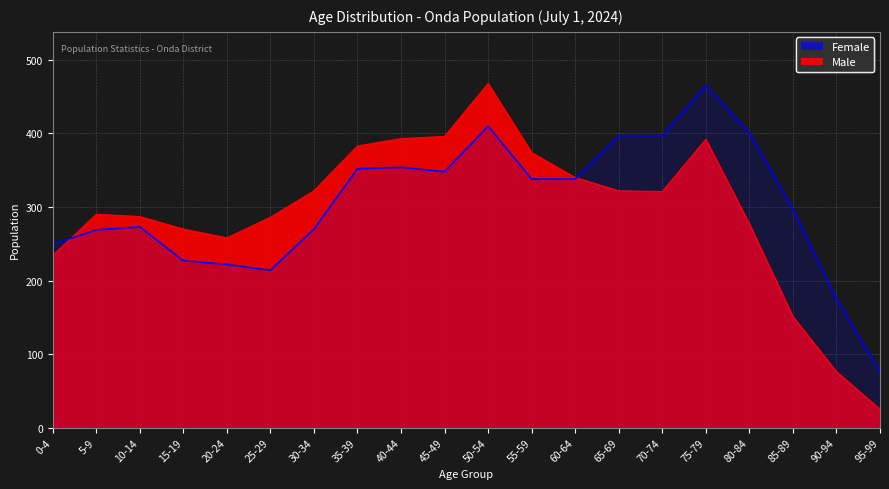

What are all the series names shown in the legend?

Female, Male